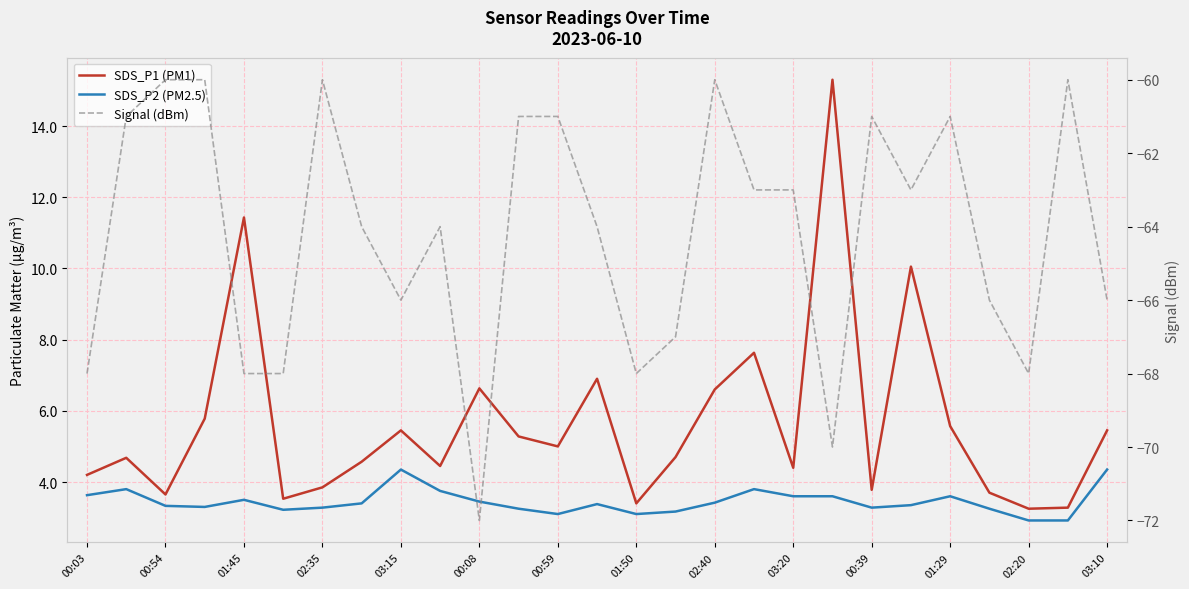

The Signal (dBm) series shows -61.0 at 00:39. True or false?

True